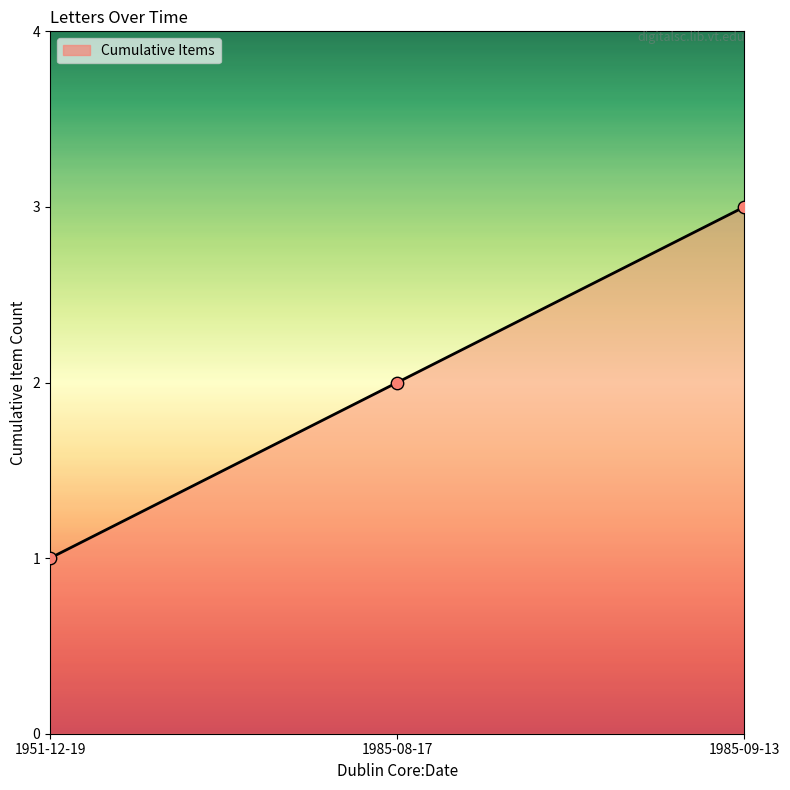

Between 1951-12-19 and 1985-08-17, which is larger?

1985-08-17